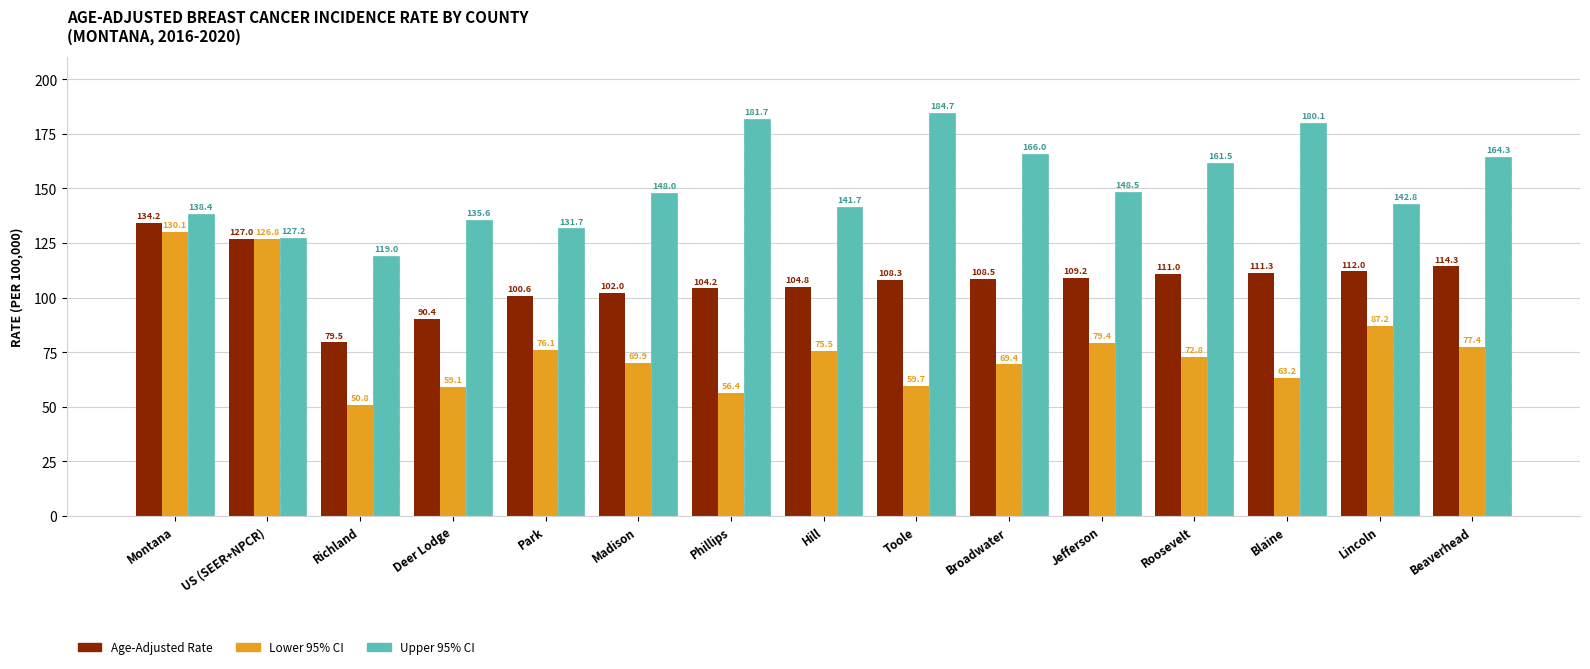

What are all the series names shown in the legend?

Age-Adjusted Rate, Lower 95% CI, Upper 95% CI